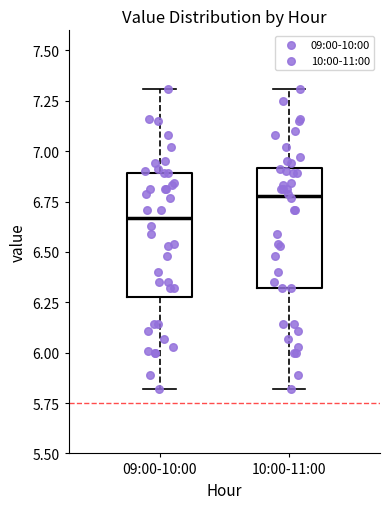

Which box has the lowest median line?

09:00-10:00